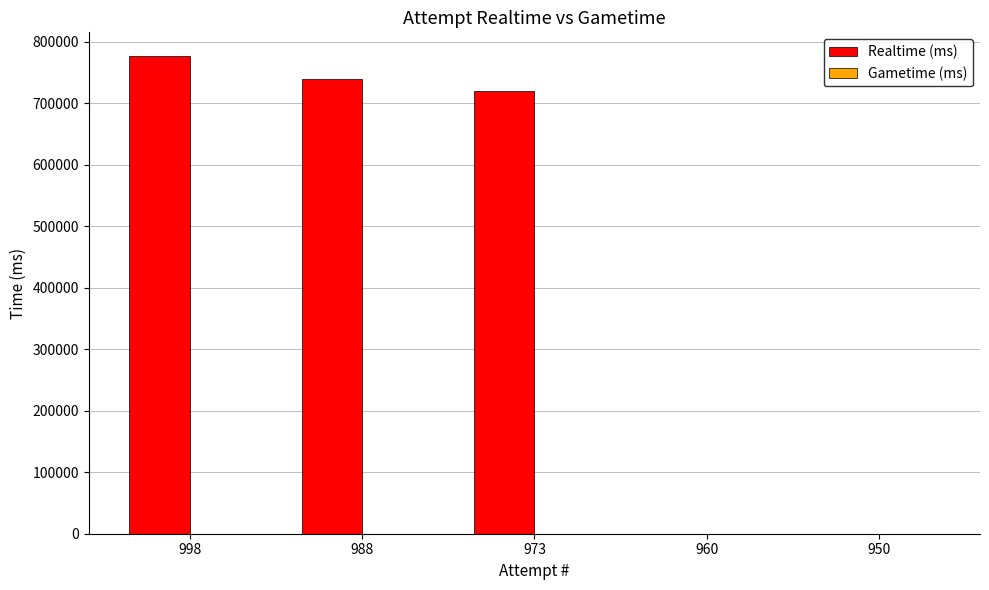

What is the change in value from 998 to 973?

-56186